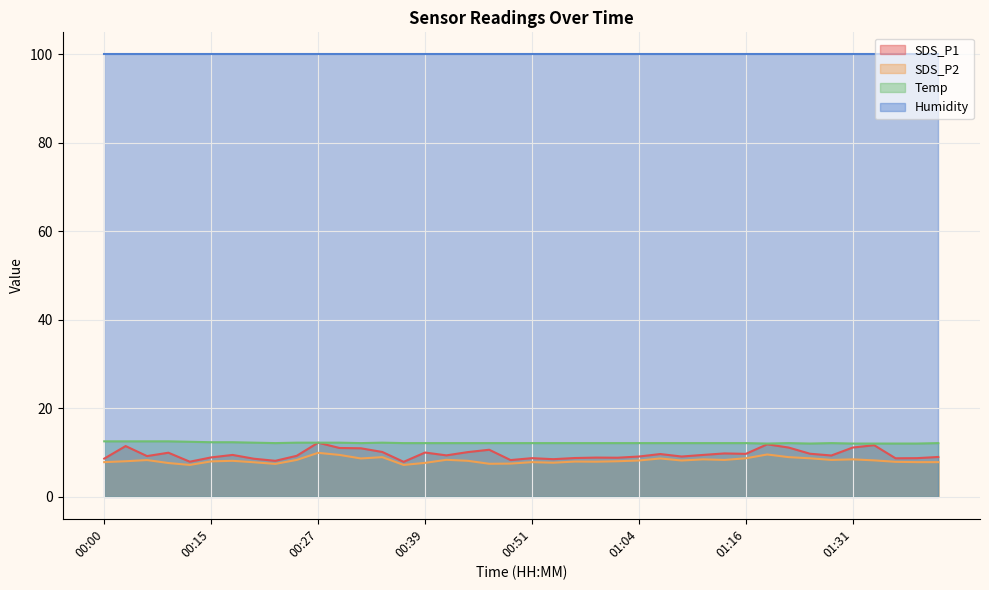

What position from the right is 00:00?

40